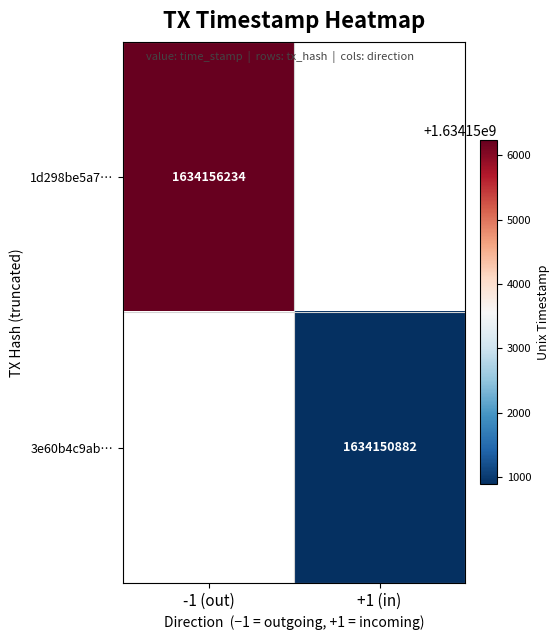

Is it true that 1d298be5a7… equals 510187136 at -1 (out)?

False